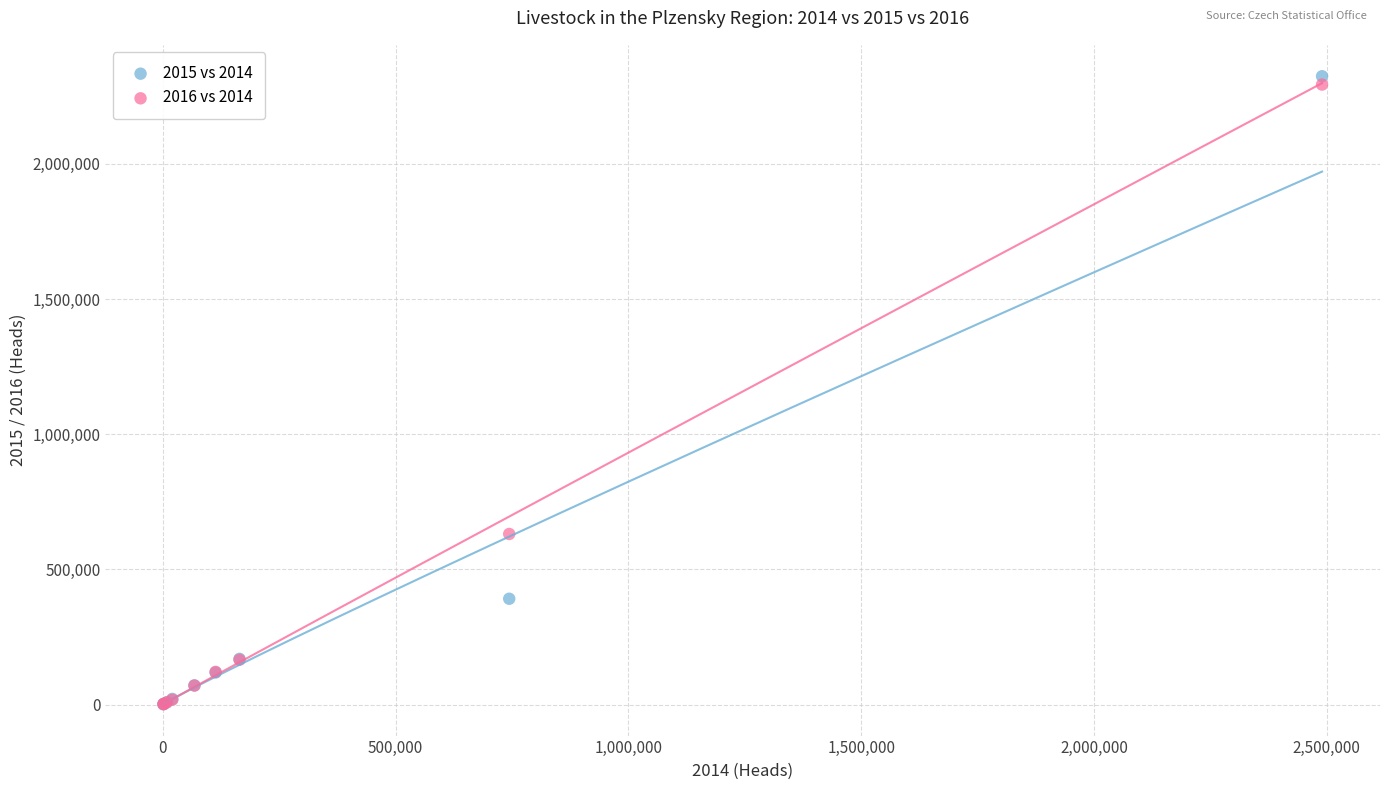

Across all series, what Y value is closest to 1162894?

630978